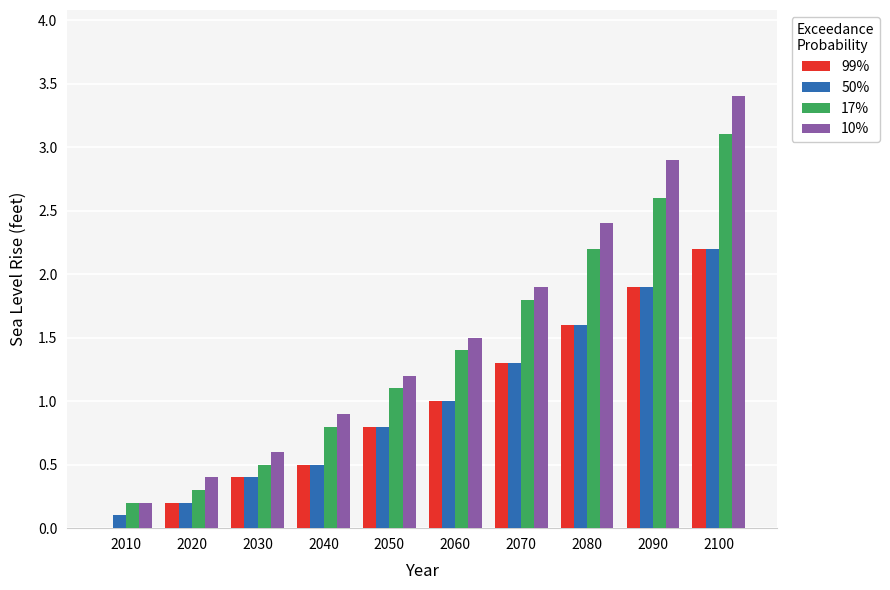

Is the value of 50% at 2050 greater than the value of 10% at 2050?

No